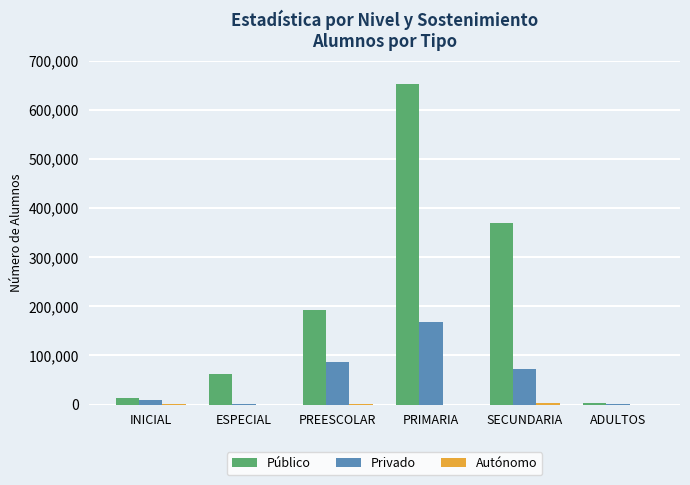

What is the maximum value shown in the chart?

652661